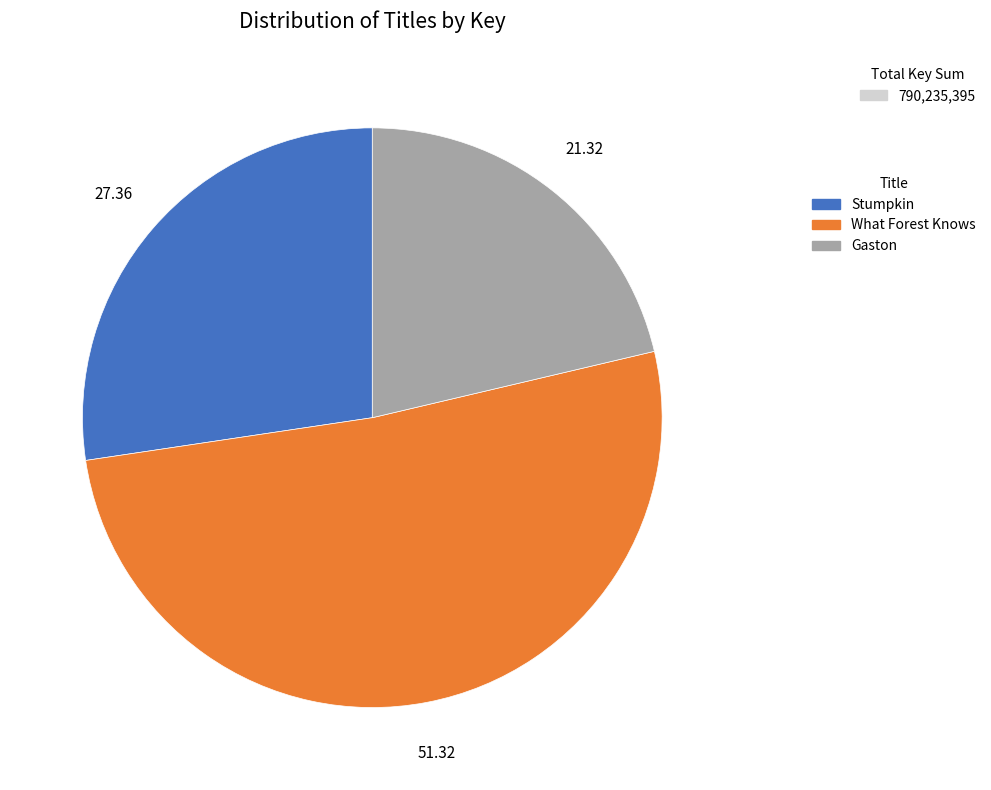

Is there any slice that represents more than half of the pie?

Yes